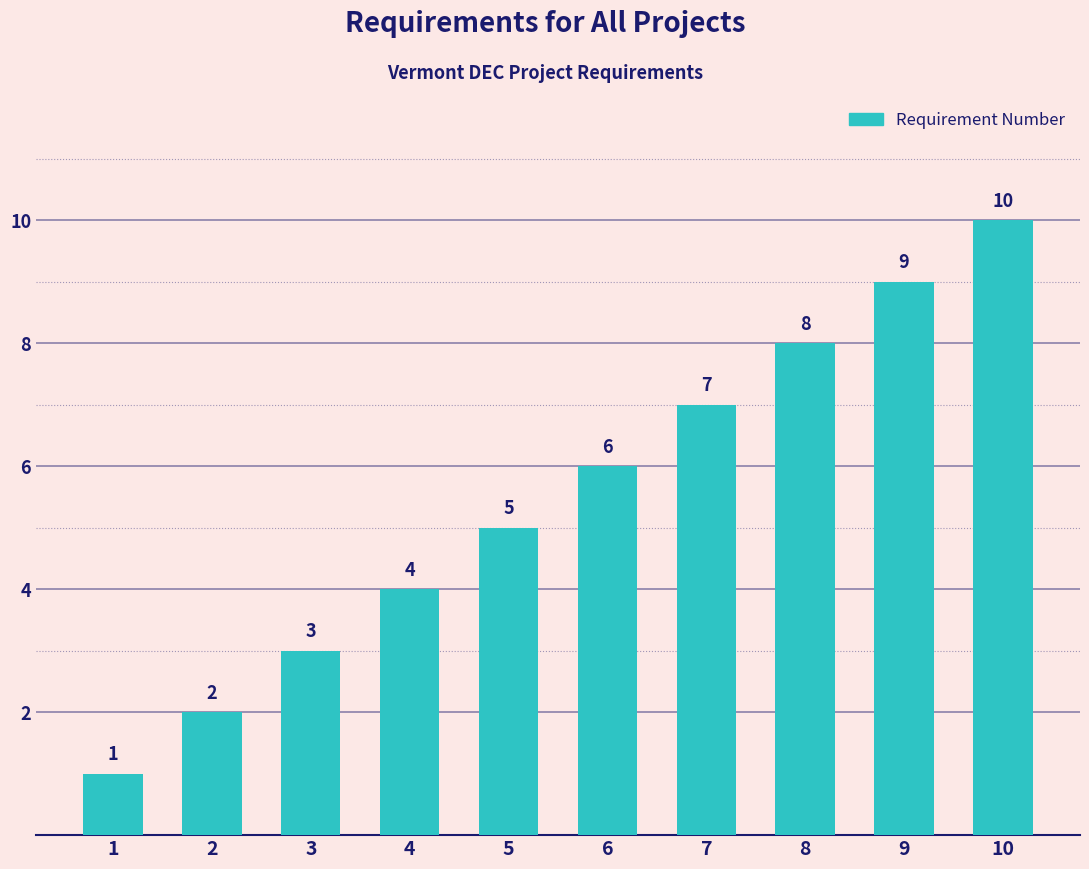

The value at 1 is 0. True or false?

False